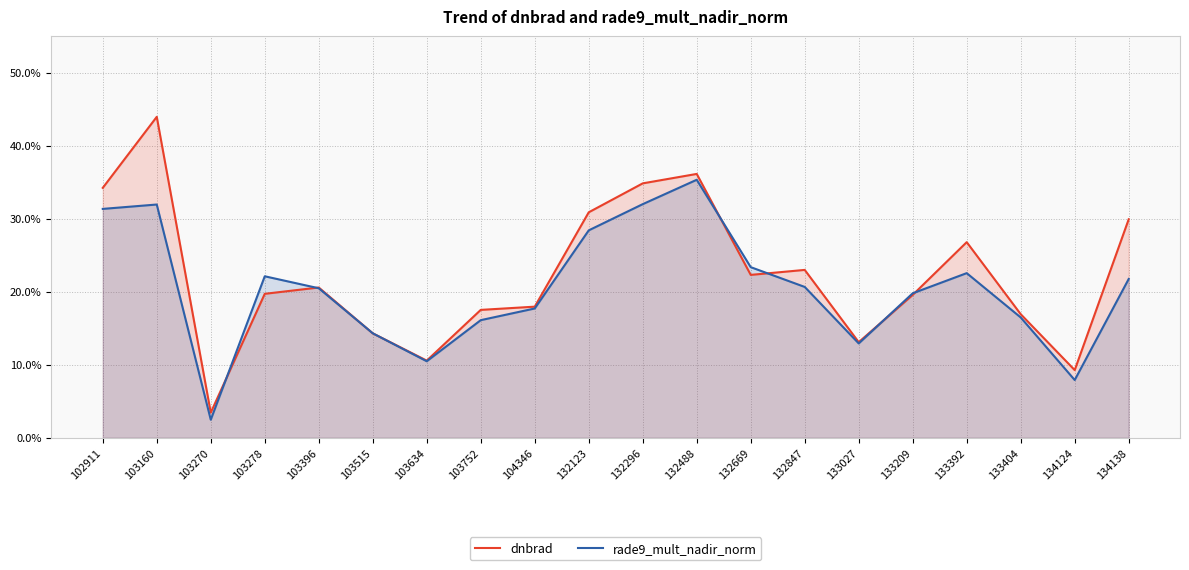

What is the value of the dnbrad point at the 4th from the left?

0.2